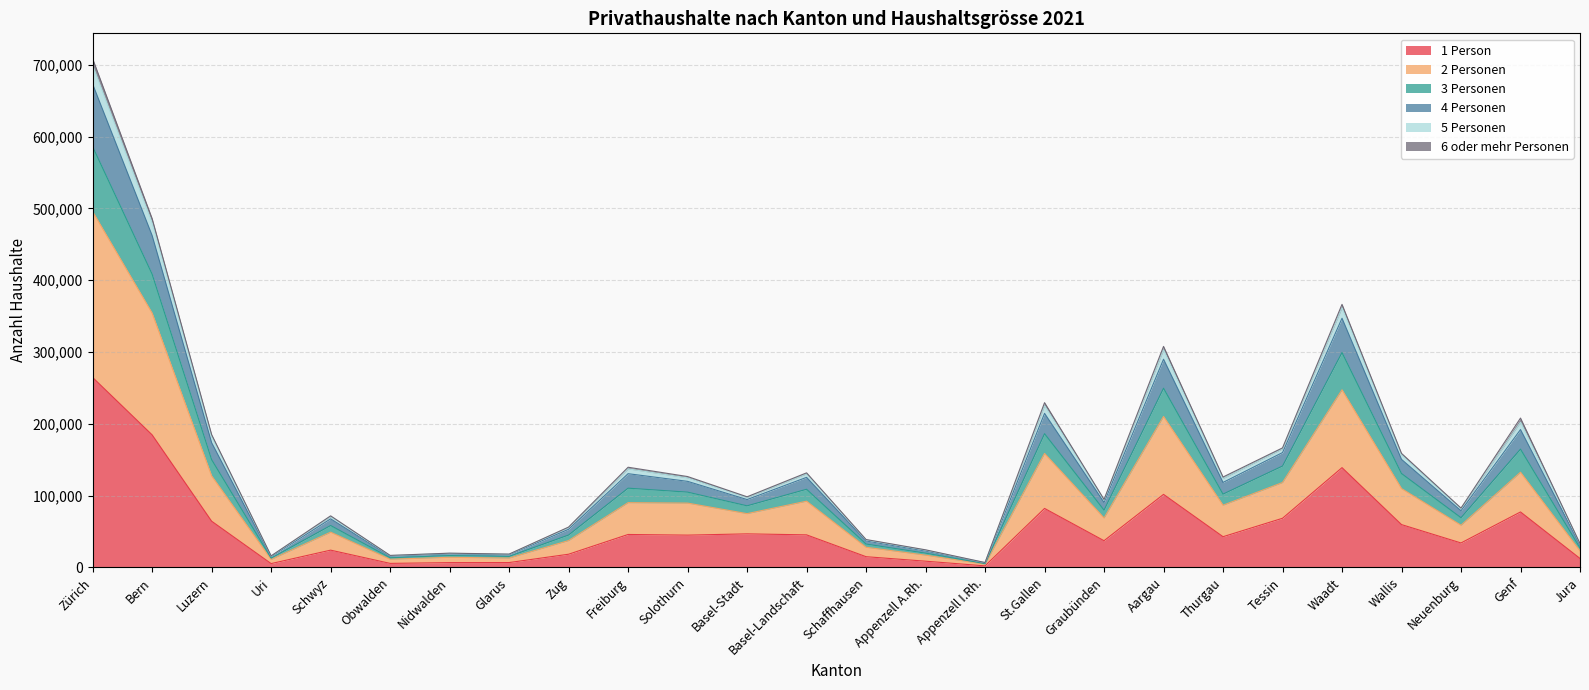

True or false: 1 Person has more than 1 interior local peaks.

True